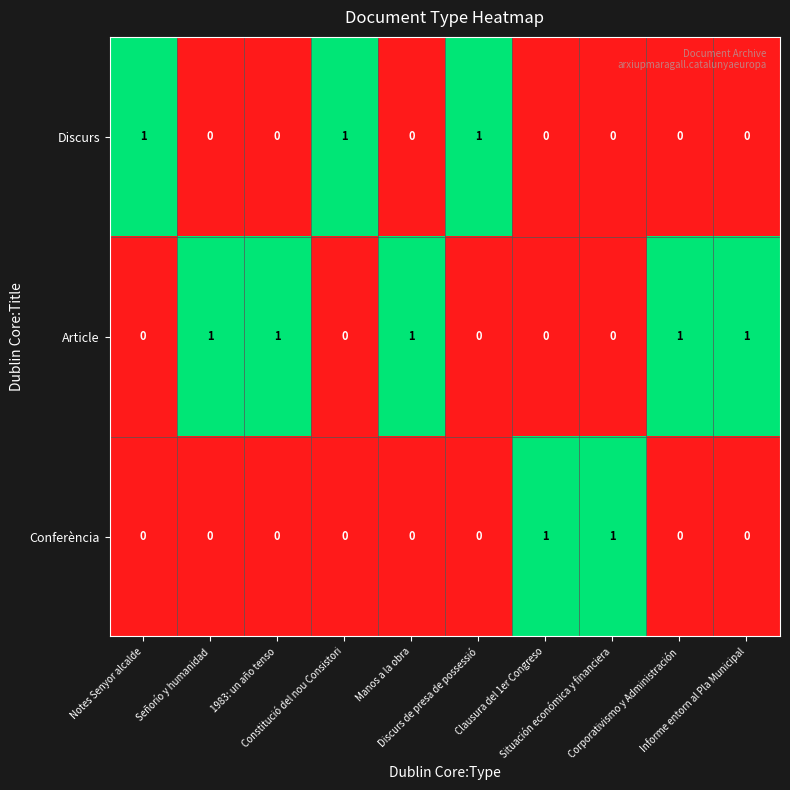

List the series in order of their overall mean, lowest first.

Conferència, Discurs, Article